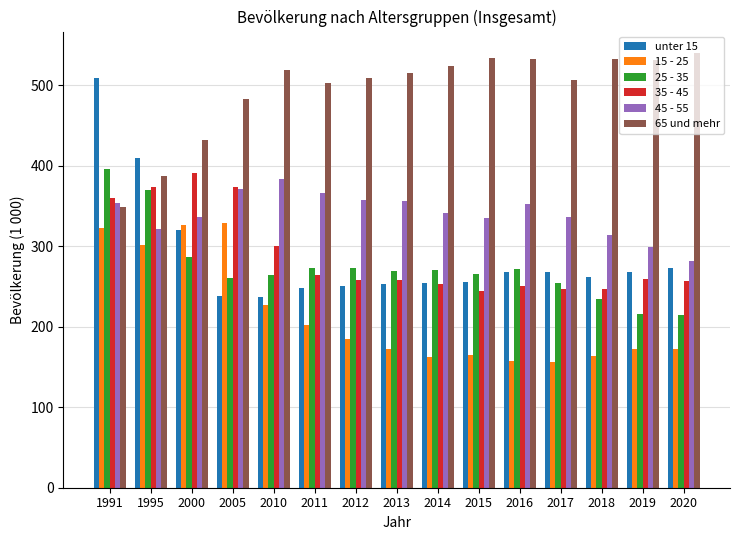

Is the value of 45 - 55 at 2012 greater than the value of 35 - 45 at 2000?

No